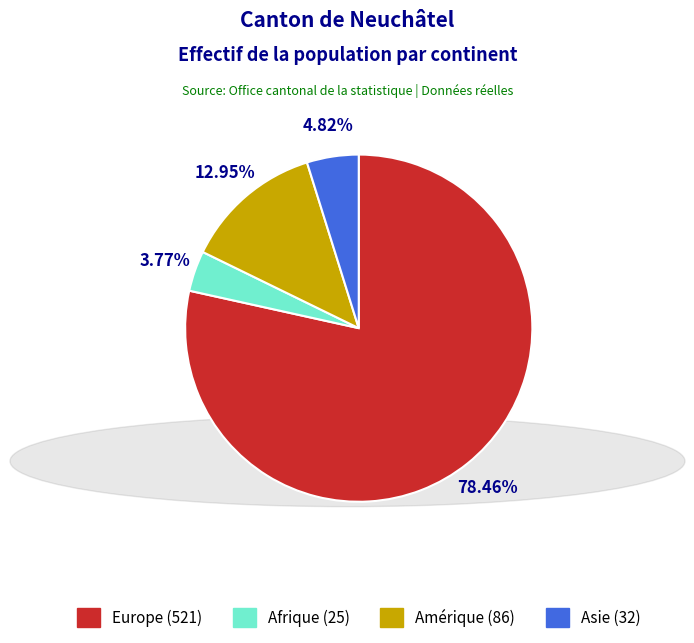

Is there a majority slice in this chart?

Yes